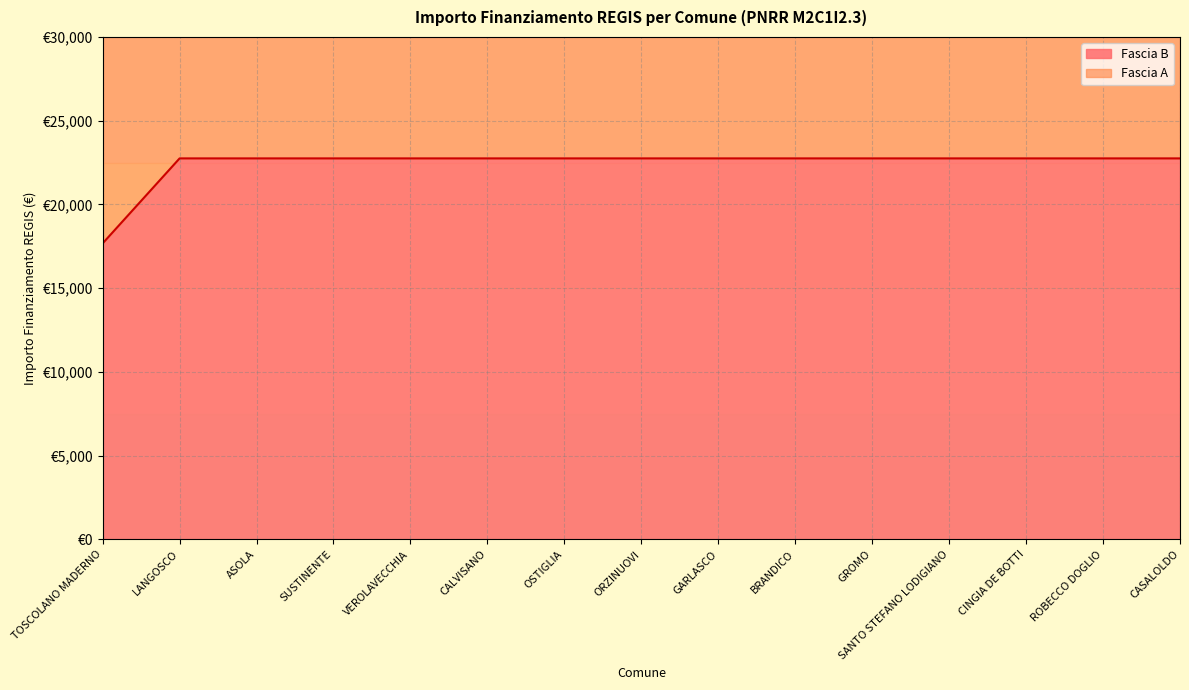

What is the greatest value displayed?

22750.0